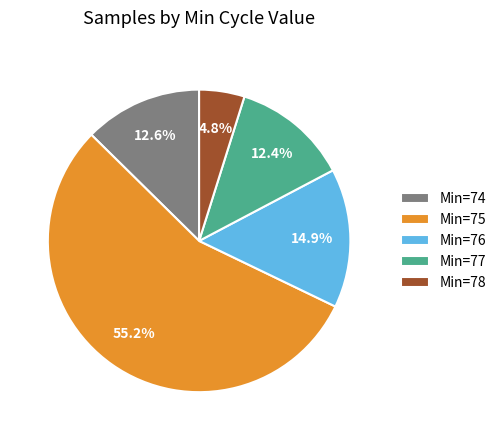

Is there any slice that represents more than half of the pie?

Yes